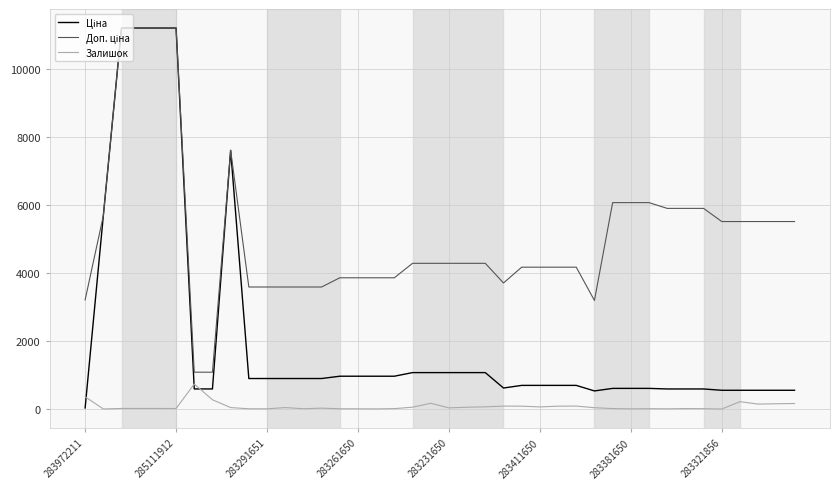

What is the highest value of the Залишок series?

735.0